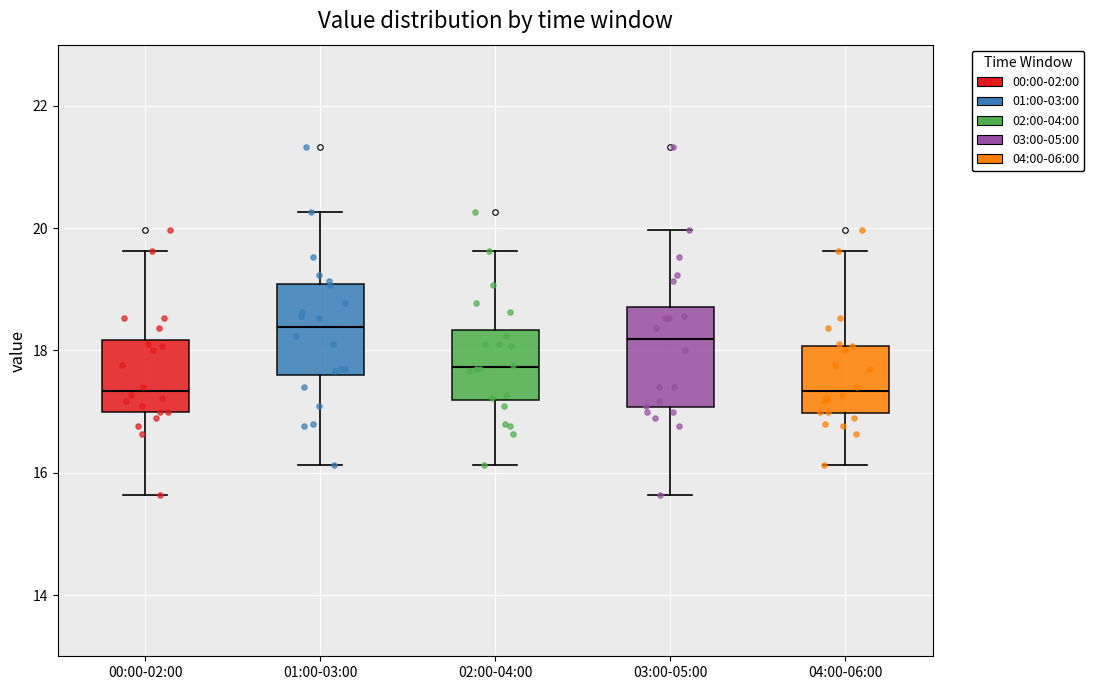

Where does the median line of the box for 04:00-06:00 sit on the y-axis? The values are not printed on the chart, so give them approximately, as read against the axis.

17.4